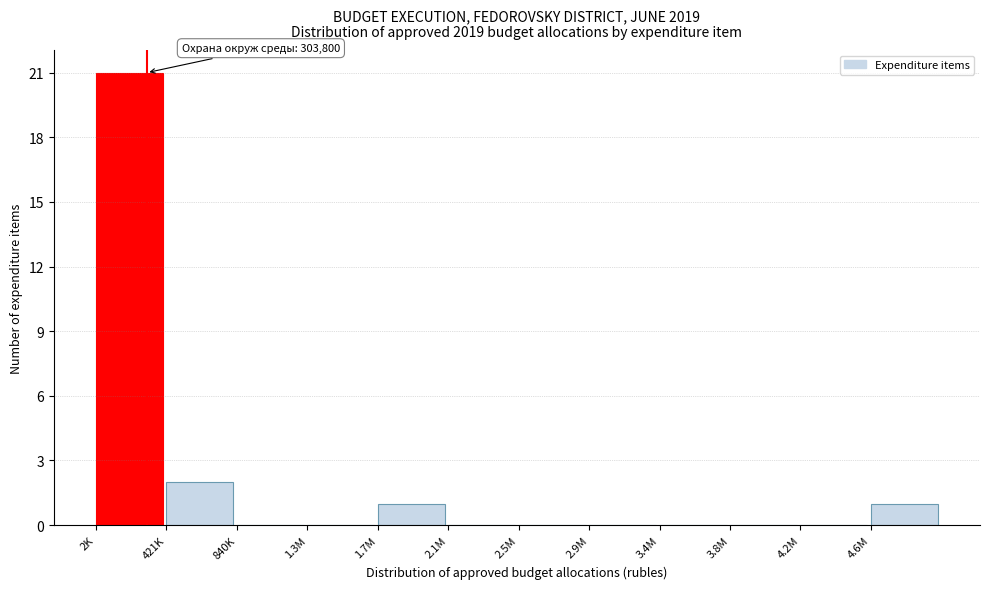

Reading right to left, what are all the values shown in this chart?

4.6M=1	4.2M=0	3.8M=0	3.4M=0	2.9M=0	2.5M=0	2.1M=0	1.7M=1	1.3M=0	840K=0	421K=2	2K=21